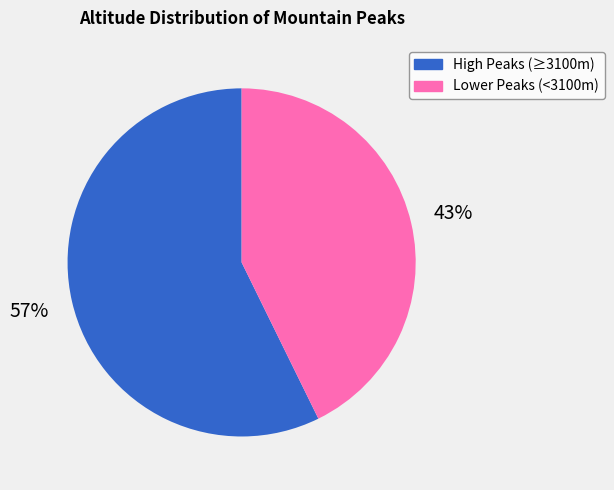

Is there any slice that represents more than half of the pie?

Yes